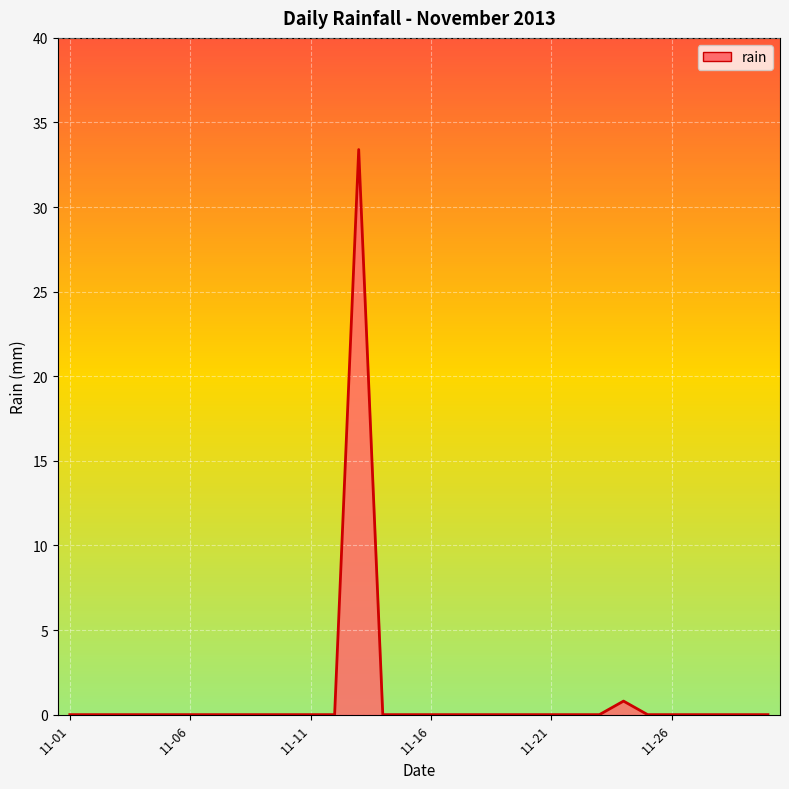

What is the difference between the maximum and minimum values?

33.4